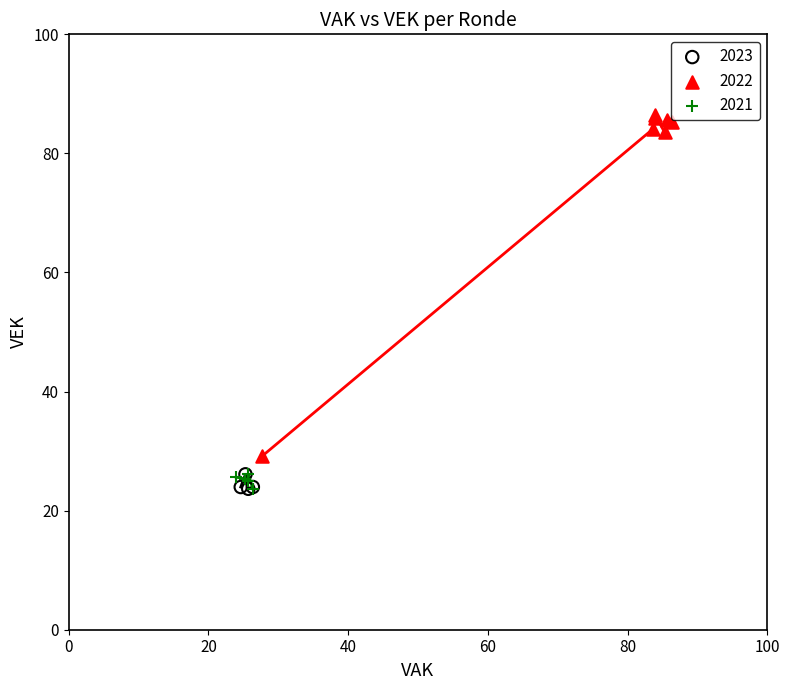

Which series contains the highest Y value?

2022